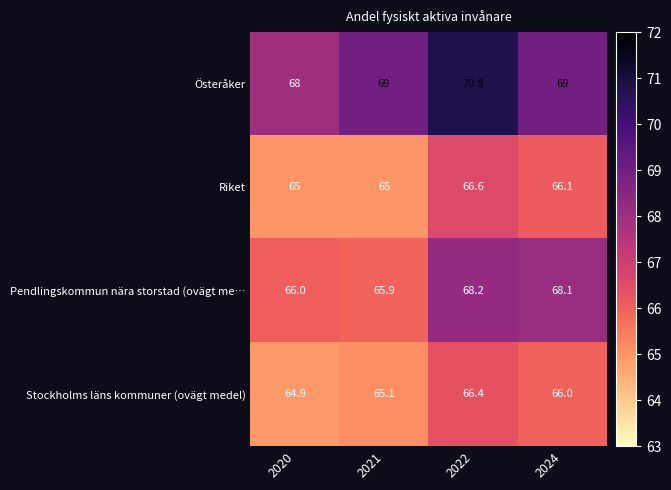

What is the difference between the Pendlingskommun nära storstad (ovägt me… values at 2022 and 2020?

2.2